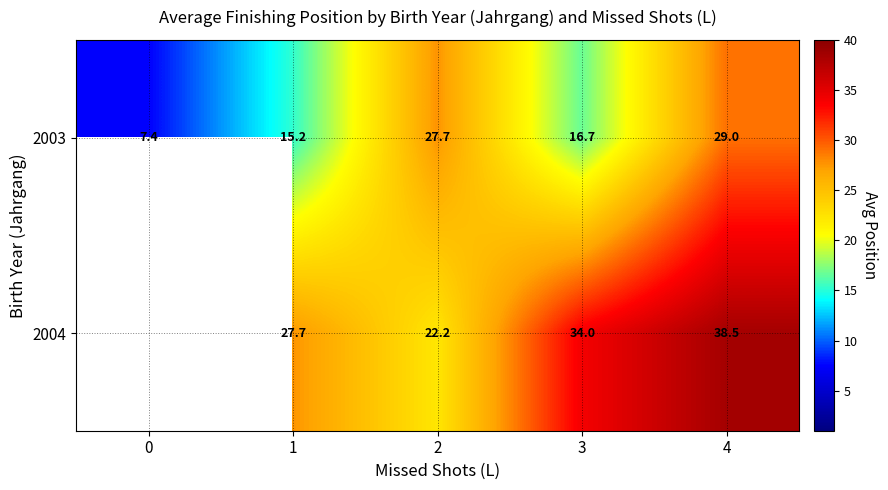

How many values in the 2003 series exceed 16?

3